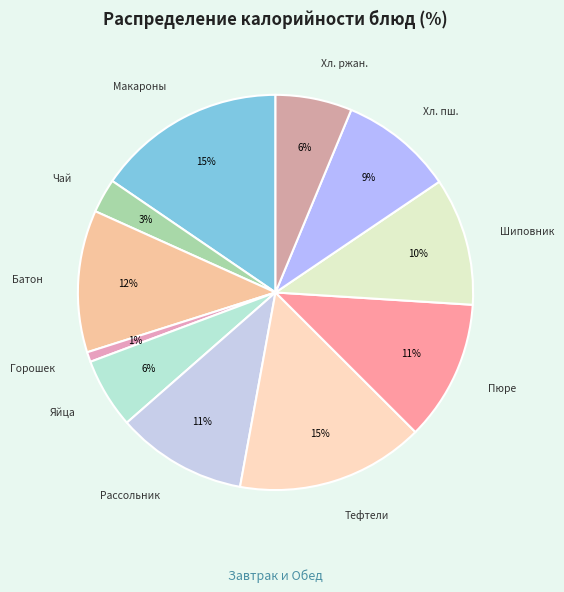

Between Хл. пш. and Макароны, which is larger?

Макароны